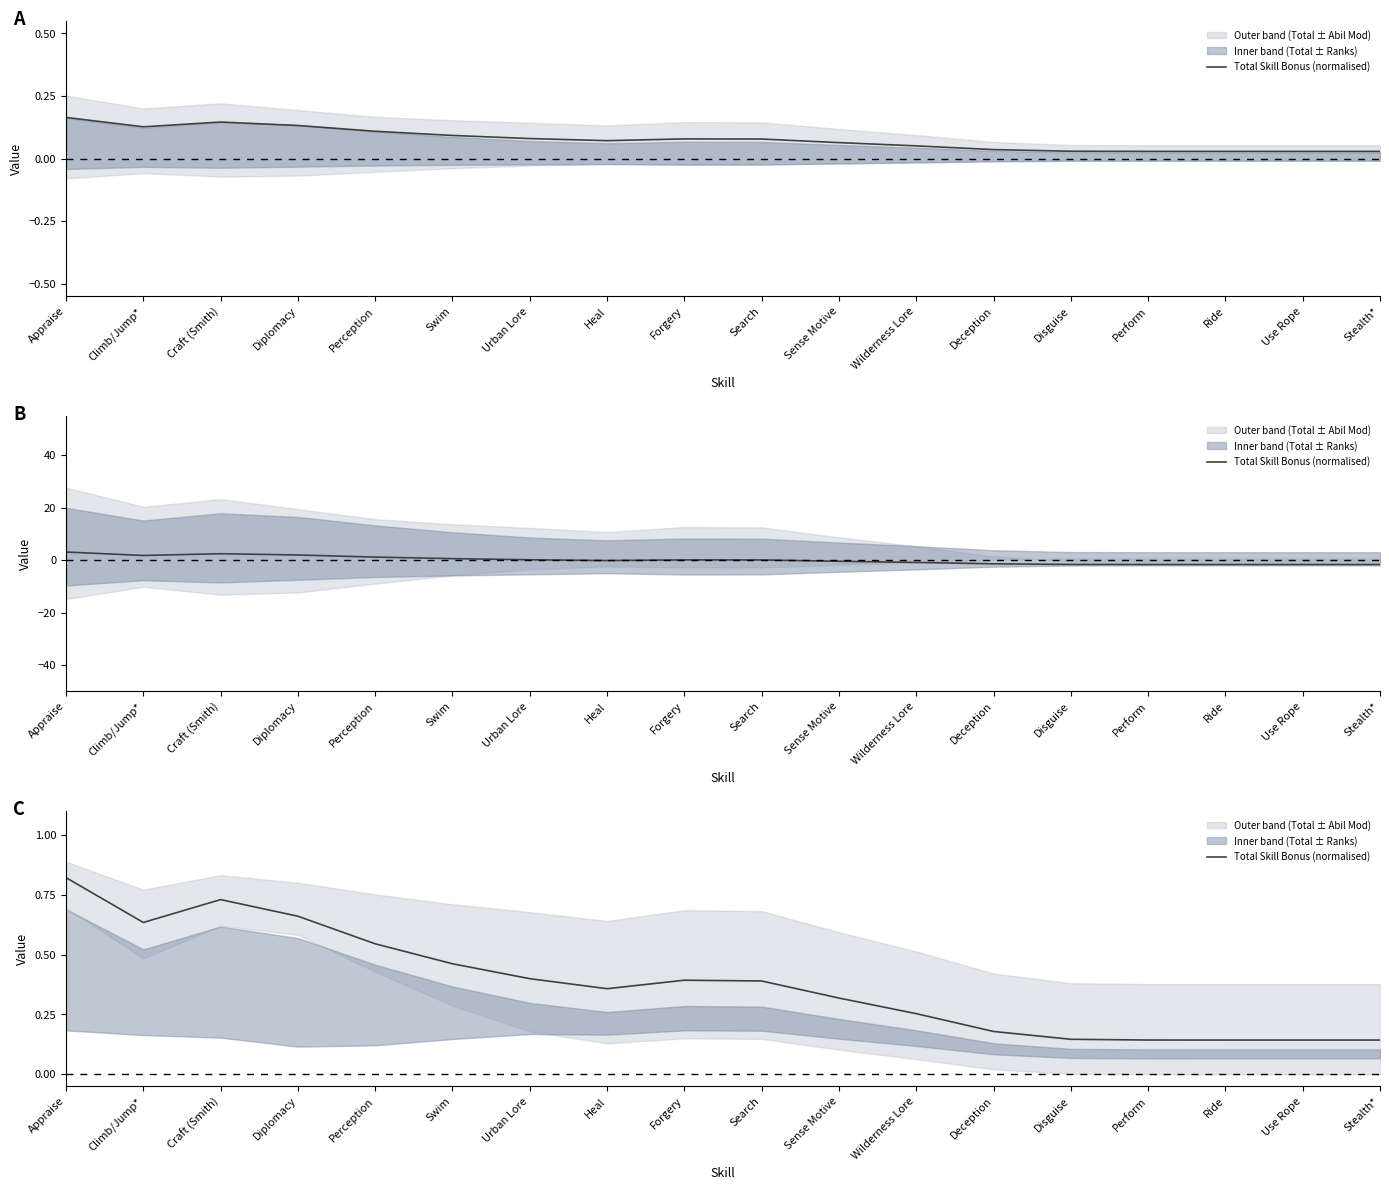

What is the sum of all values?

6.9